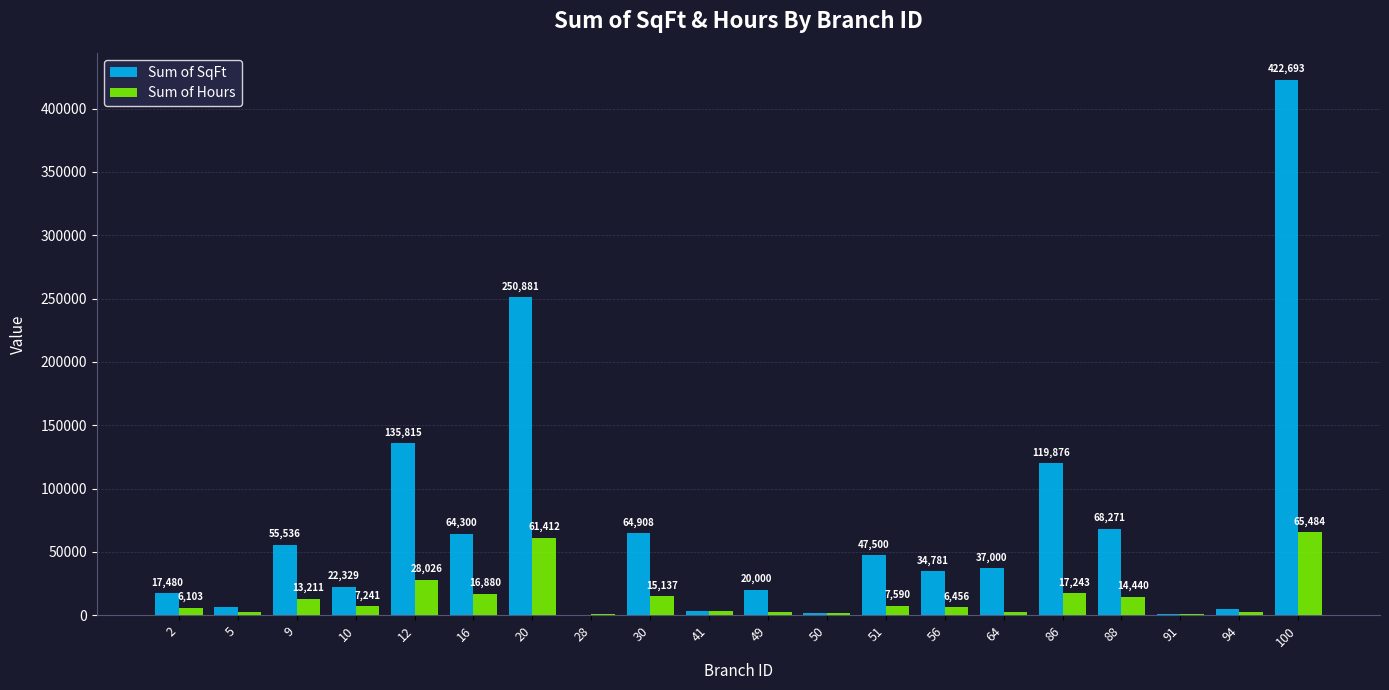

What is the sum of the Sum of SqFt values at 56 and 5?

41515